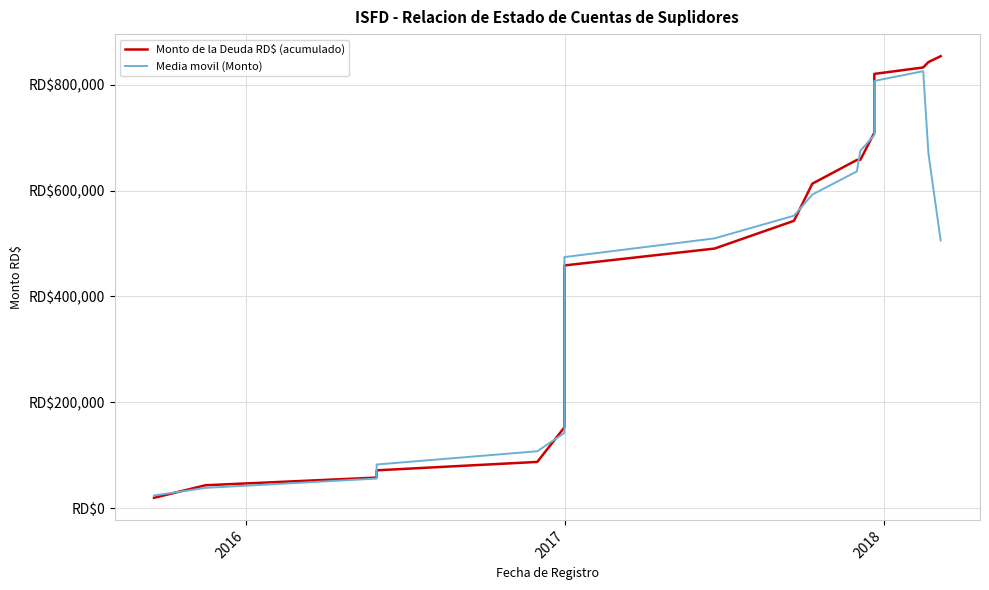

How many lines are shown in the chart?

2